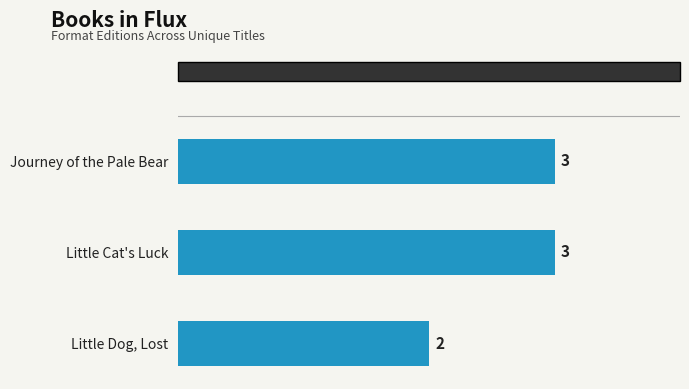

What is the maximum value shown in the chart?

3